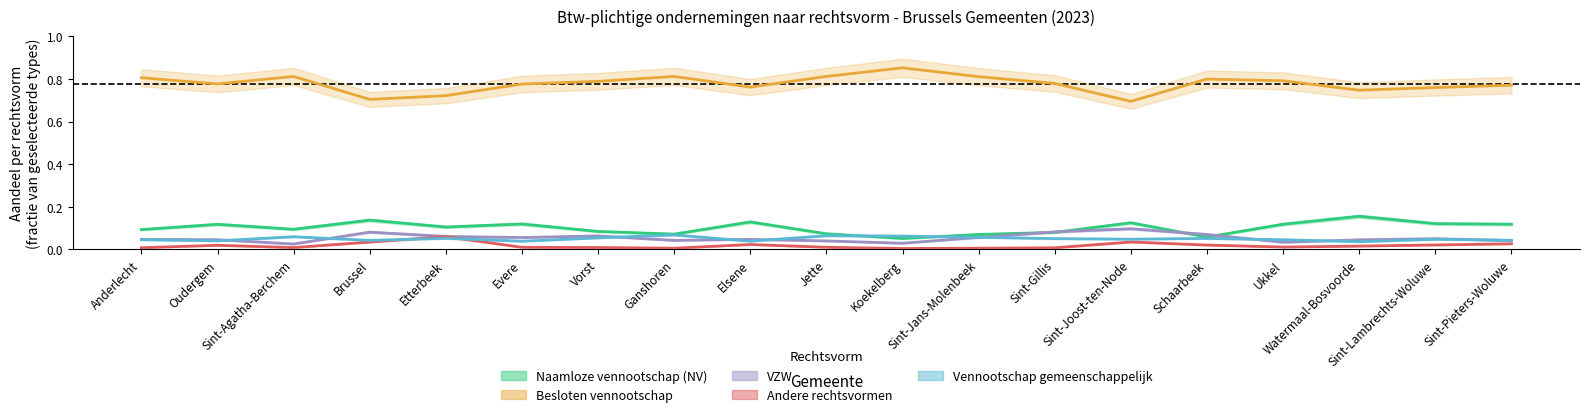

Is it true that Andere rechtsvormen equals 0.0 at Ganshoren?

True